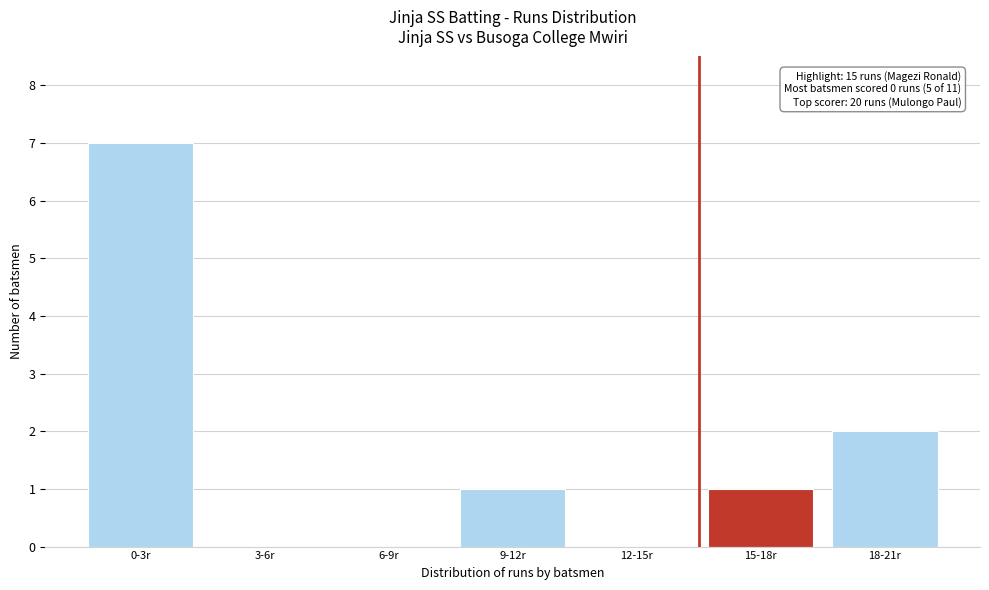

Reading left to right, extract all data points from this chart.

0-3r=7	3-6r=0	6-9r=0	9-12r=1	12-15r=0	15-18r=1	18-21r=2